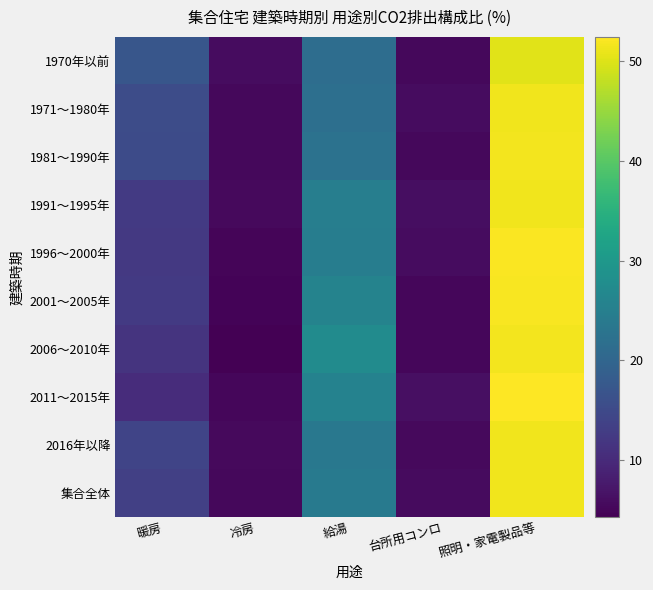

What is the maximum value shown in the chart?

52.4